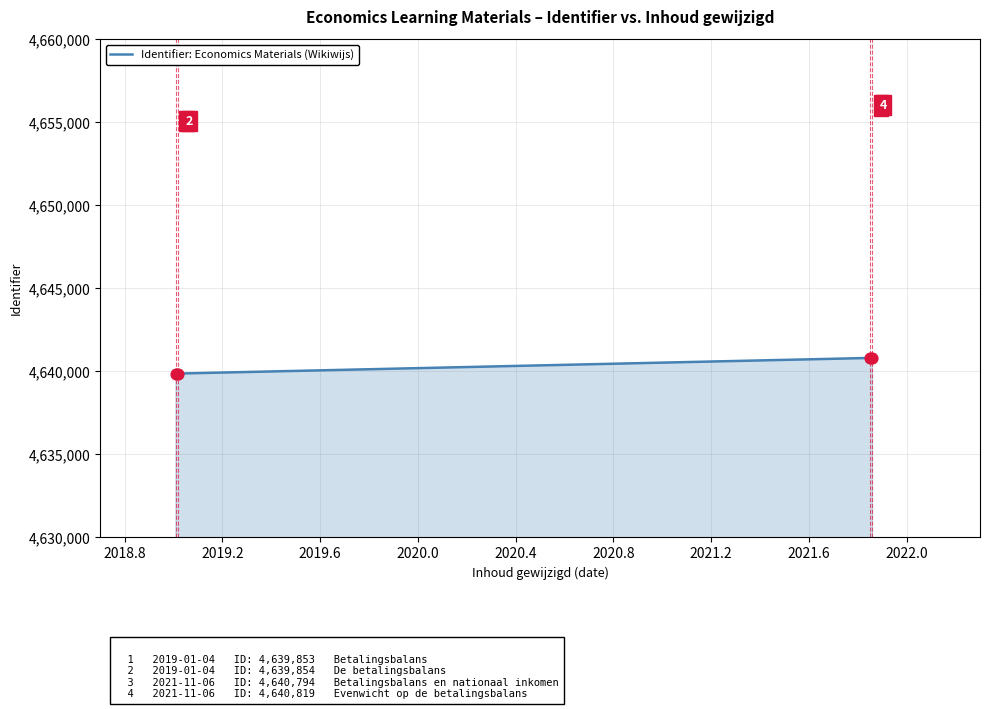

True or false: the data has more than 0 interior local peaks.

False